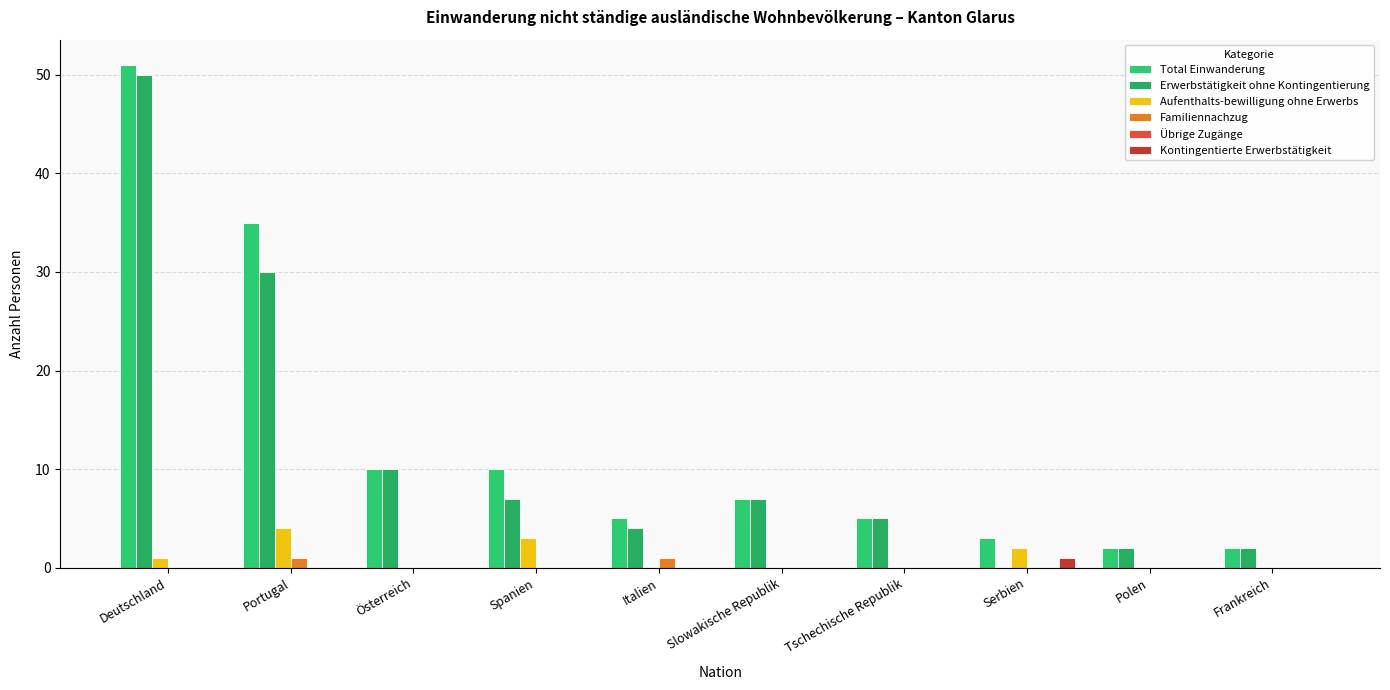

How many groups of bars are there?

10